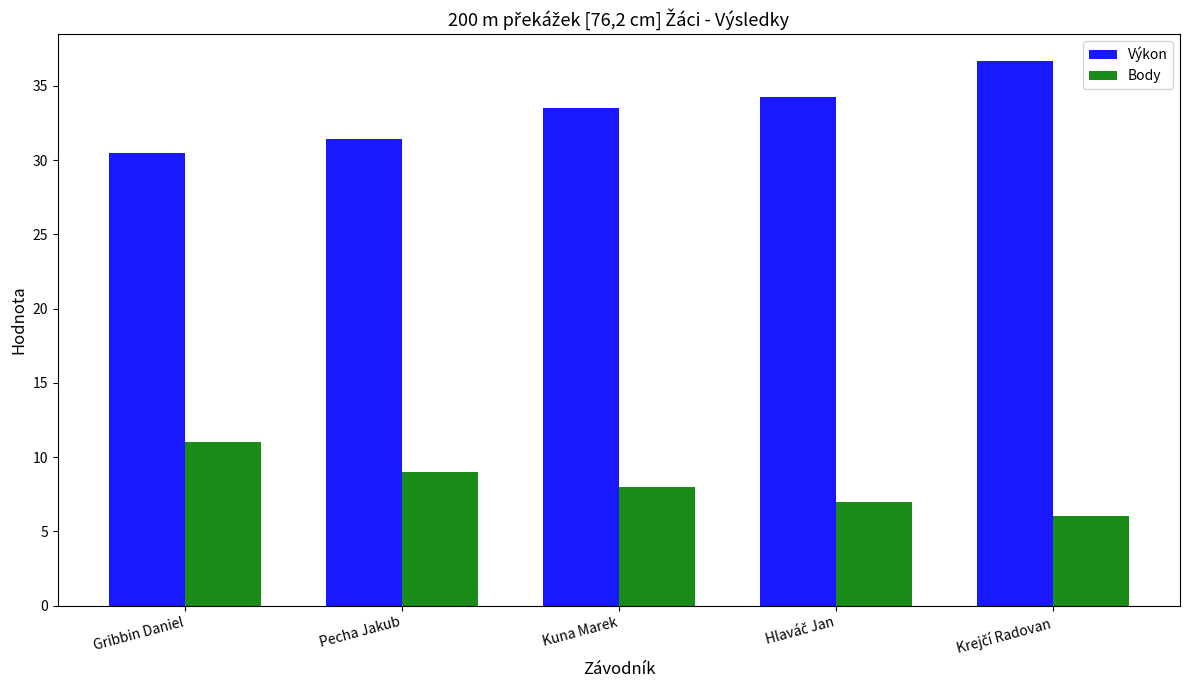

List the series in order of their peak value, lowest first.

Body, Výkon